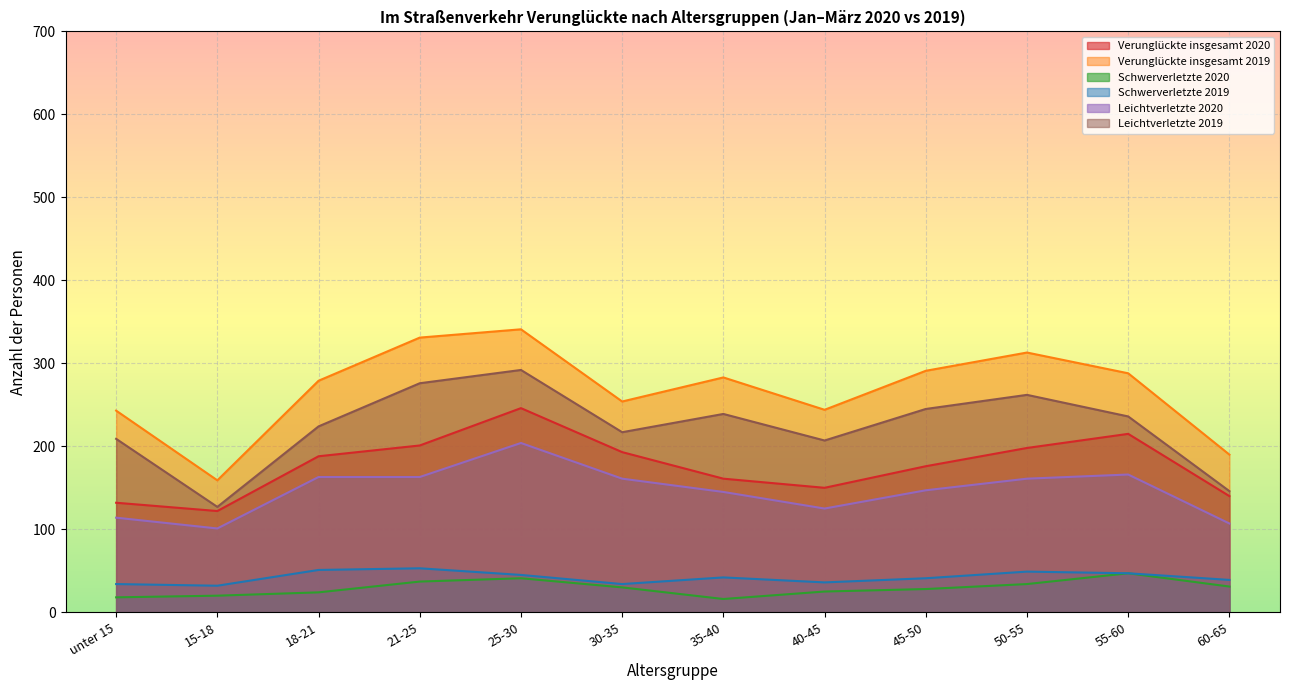

Between unter 15 and 15-18, which series saw the biggest shift?

Verunglückte insgesamt 2019